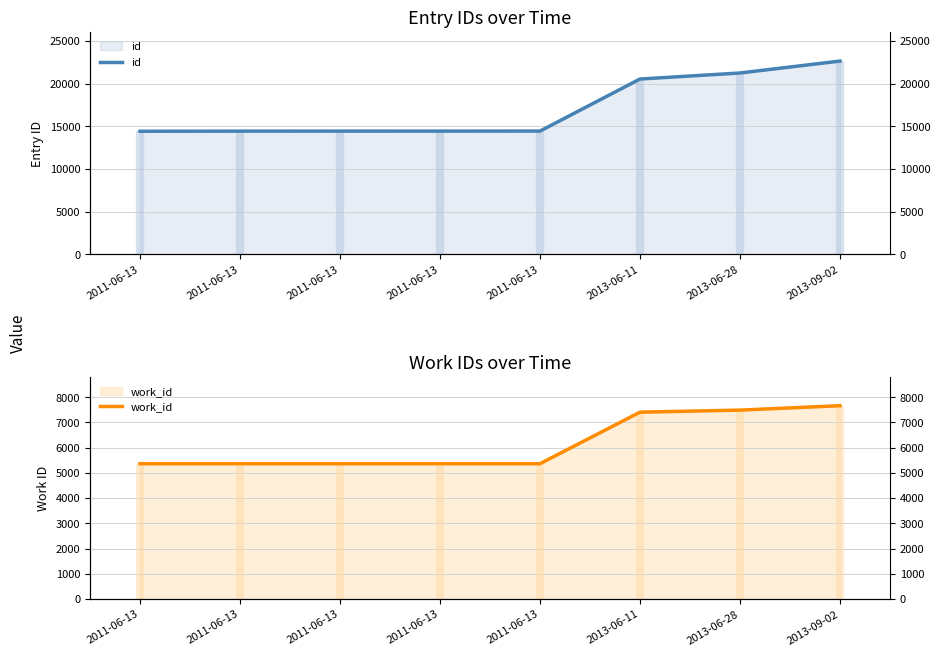

What is the sum of the work_id values at 2013-06-11 and 2013-09-02?

15074